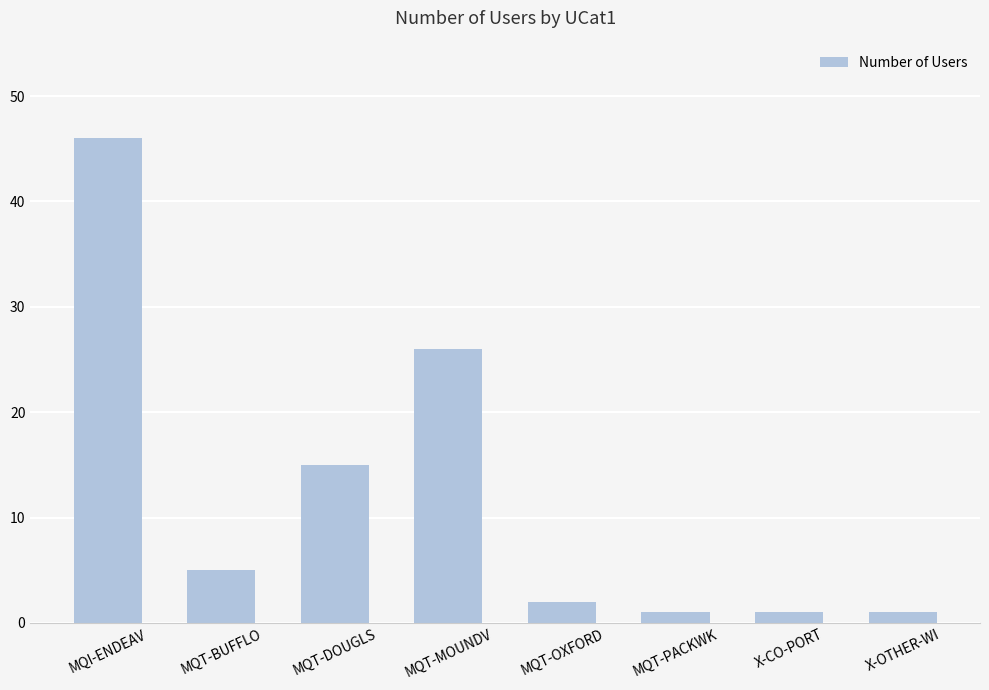

What is the change in value from MQT-OXFORD to X-OTHER-WI?

-1